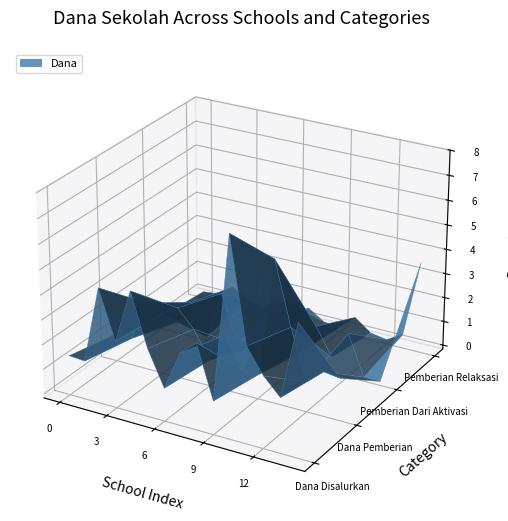

Reading left to right, what are all the values shown in this chart?

Dana Disalurkan: SD NEGERI BOJONGMANGU 01=14400000	SD NEGERI BOJONGMANGU 02=13950000	SD NEGERI BOJONGMANGU 03=45000000	SD NEGERI KARANG INDAH 01=25425000	SD NEGERI KARANG MULYA 01=47025000	SD NEGERI KARANGINDAH 02=25875000	SD NEGERI KARANGMULYA 02=11700000	SD NEGERI KARANGMULYA 03=27450000	SD NEGERI MEDAL KRISNA 01=33300000	SD NEGERI MEDAL KRISNA 02=11925000	SD NEGERI SUKABUNGAH 02=78525000	SD NEGERI SUKAMUKTI 01=37125000	SD NEGERI SUKAMUKTI 02=27225000	SD NEGERI SUKAMUKTI 03=20475000	SDN SUKABUNGAH 01=51300000
Dana Pemberian: SD NEGERI BOJONGMANGU 01=9675000	SD NEGERI BOJONGMANGU 02=9450000	SD NEGERI BOJONGMANGU 03=25875000	SD NEGERI KARANG INDAH 01=22950000	SD NEGERI KARANG MULYA 01=27000000	SD NEGERI KARANGINDAH 02=20025000	SD NEGERI KARANGMULYA 02=9000000	SD NEGERI KARANGMULYA 03=20925000	SD NEGERI MEDAL KRISNA 01=8550000	SD NEGERI MEDAL KRISNA 02=8100000	SD NEGERI SUKABUNGAH 02=56250000	SD NEGERI SUKAMUKTI 01=30825000	SD NEGERI SUKAMUKTI 02=10575000	SD NEGERI SUKAMUKTI 03=16425000	SDN SUKABUNGAH 01=15525000
Pemberian Dari Aktivasi: SD NEGERI BOJONGMANGU 01=3600000	SD NEGERI BOJONGMANGU 02=2700000	SD NEGERI BOJONGMANGU 03=12825000	SD NEGERI KARANG INDAH 01=0	SD NEGERI KARANG MULYA 01=19800000	SD NEGERI KARANGINDAH 02=0	SD NEGERI KARANGMULYA 02=450000	SD NEGERI KARANGMULYA 03=1125000	SD NEGERI MEDAL KRISNA 01=23625000	SD NEGERI MEDAL KRISNA 02=3375000	SD NEGERI SUKABUNGAH 02=15975000	SD NEGERI SUKAMUKTI 01=4950000	SD NEGERI SUKAMUKTI 02=16425000	SD NEGERI SUKAMUKTI 03=0	SDN SUKABUNGAH 01=0
Pemberian Relaksasi: SD NEGERI BOJONGMANGU 01=1125000	SD NEGERI BOJONGMANGU 02=1800000	SD NEGERI BOJONGMANGU 03=6300000	SD NEGERI KARANG INDAH 01=2475000	SD NEGERI KARANG MULYA 01=225000	SD NEGERI KARANGINDAH 02=5850000	SD NEGERI KARANGMULYA 02=2250000	SD NEGERI KARANGMULYA 03=5400000	SD NEGERI MEDAL KRISNA 01=1125000	SD NEGERI MEDAL KRISNA 02=450000	SD NEGERI SUKABUNGAH 02=6300000	SD NEGERI SUKAMUKTI 01=1350000	SD NEGERI SUKAMUKTI 02=225000	SD NEGERI SUKAMUKTI 03=4050000	SDN SUKABUNGAH 01=35775000